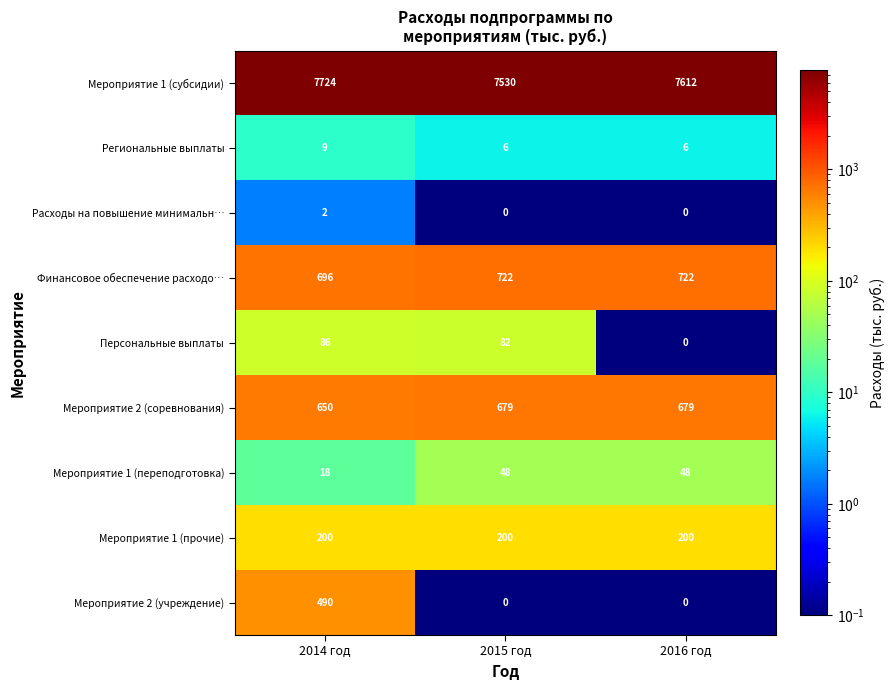

At which label does Финансовое обеспечение расходо… reach its minimum?

2014 год